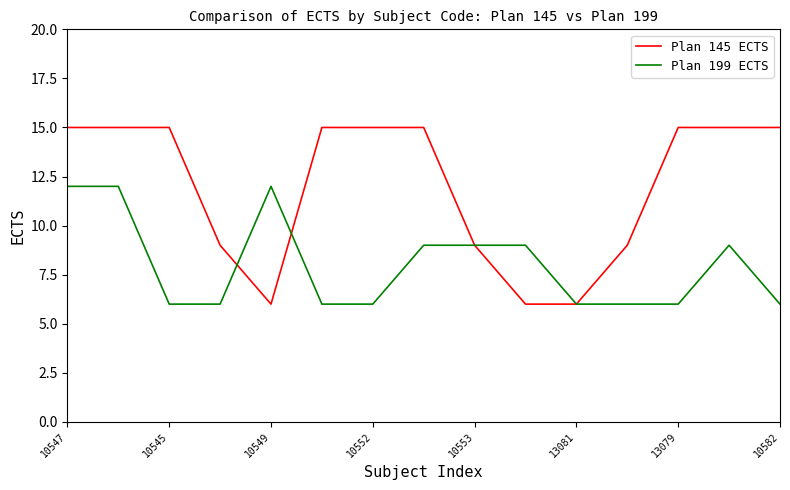

What is the minimum value for Plan 199 ECTS?

6